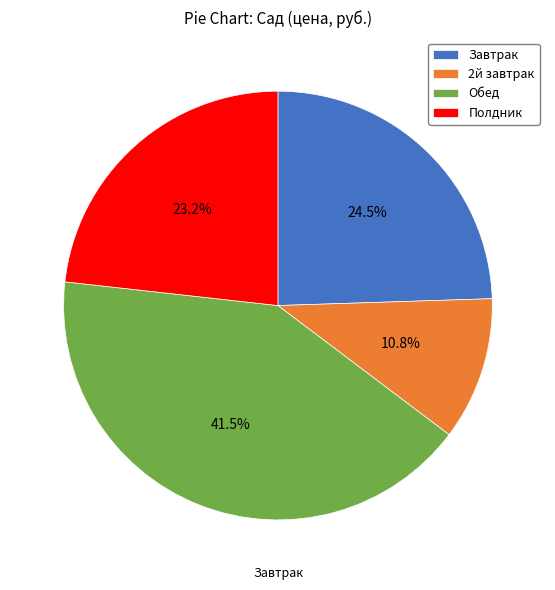

To the nearest percent, what is the difference between the largest and smallest slice percentages?

31%